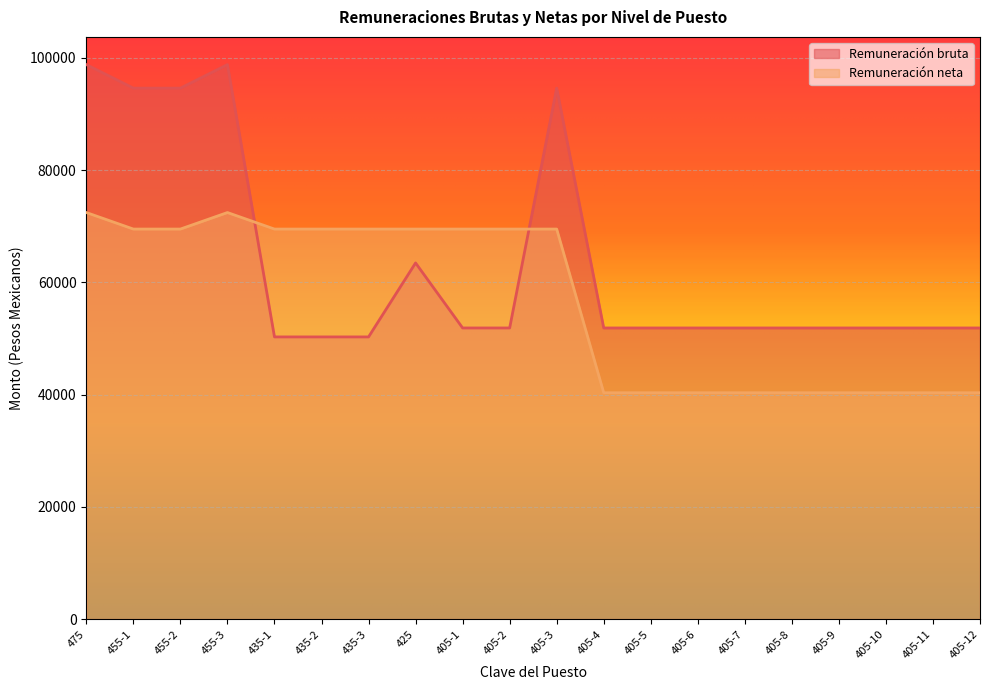

Count the number of data series in this chart.

2